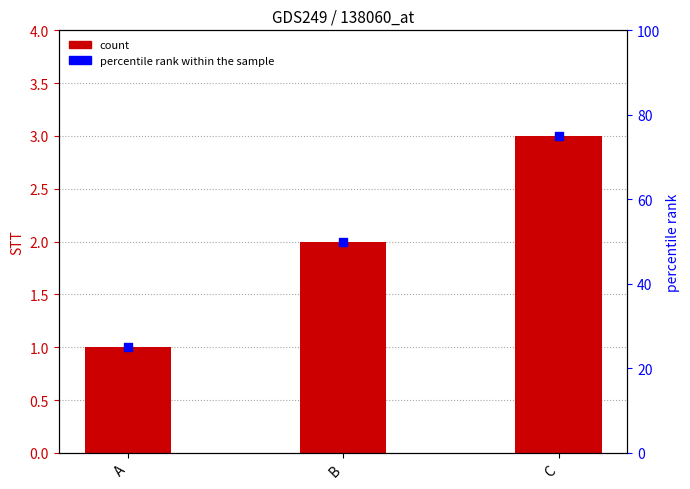

Is the value of percentile rank within the sample at C greater than the value of STT at B?

Yes